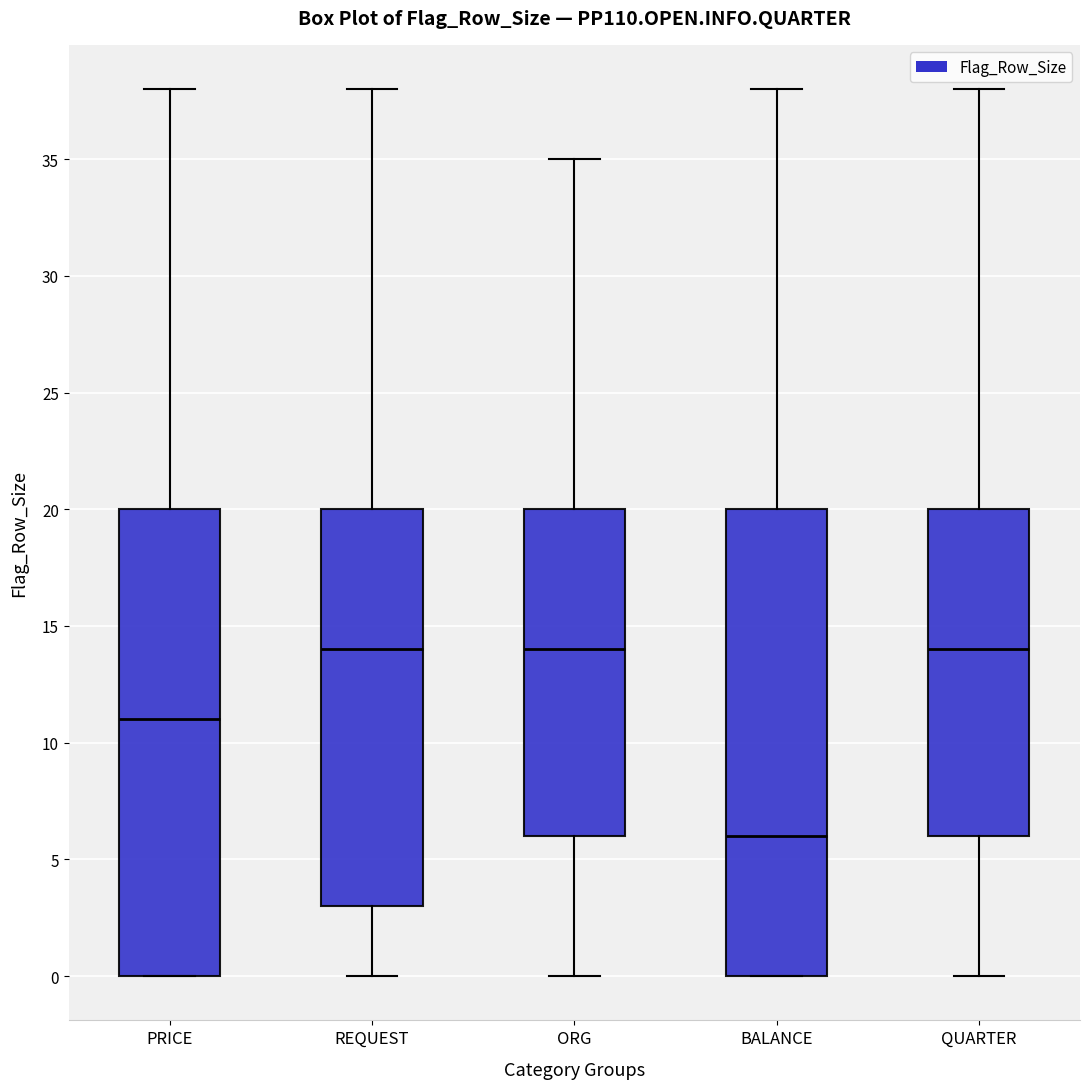

Where is the lower edge of the box for PRICE on the y-axis? The values are not printed on the chart, so give them approximately, as read against the axis.

0